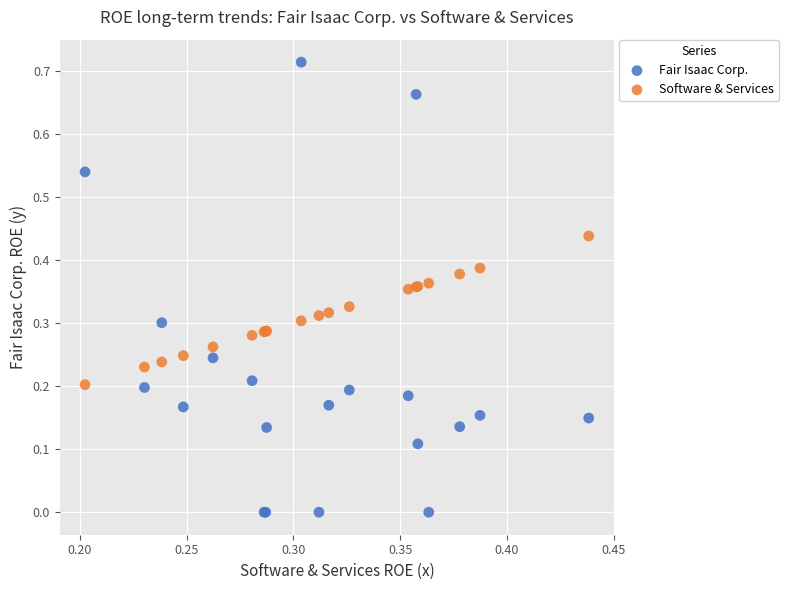

Which series contains the highest Y value?

Fair Isaac Corp.